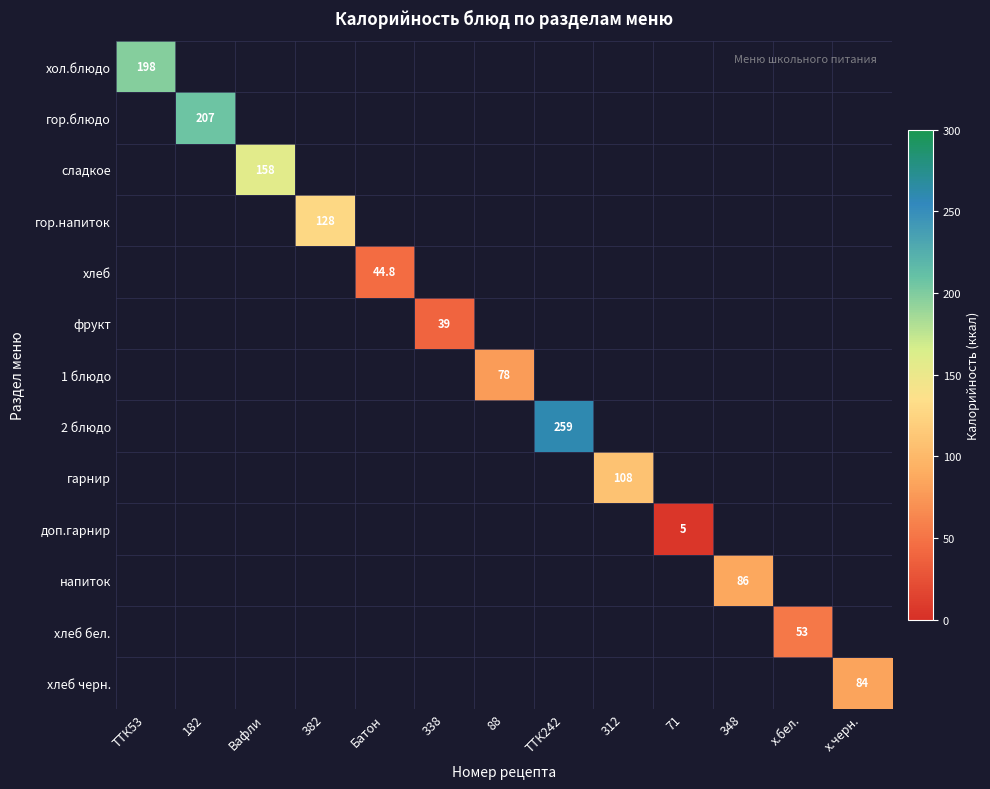

The 1 блюдо series shows 78.0 at 88. True or false?

True